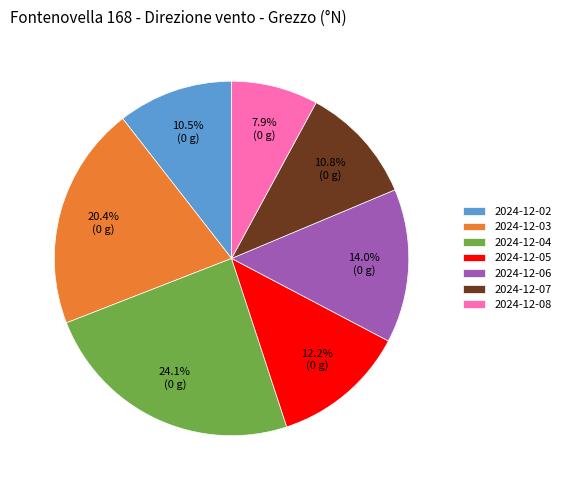

Which slice is the largest?

2024-12-04